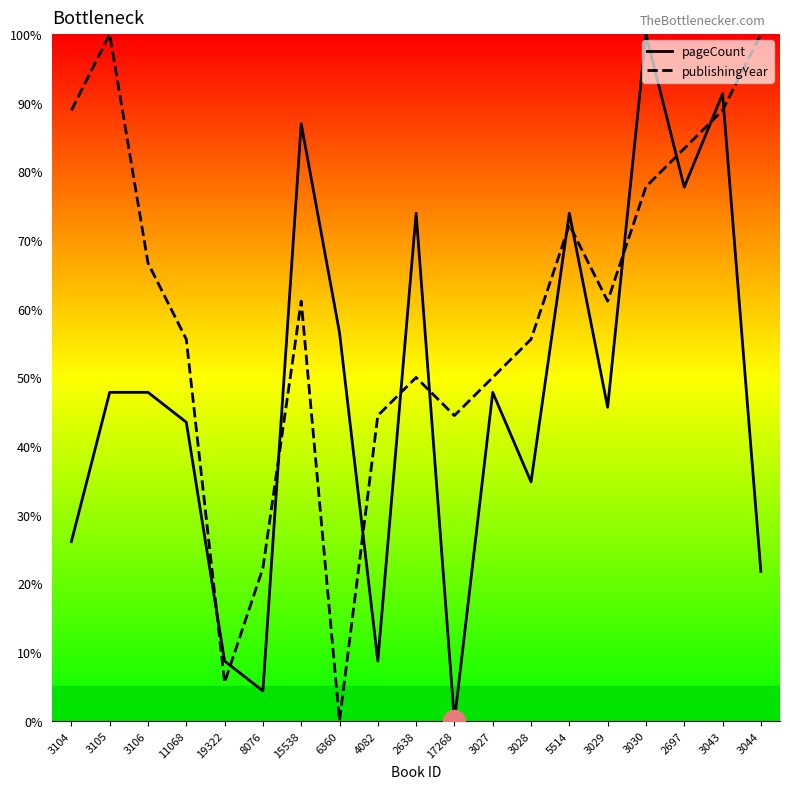

Reading right to left, what are all the values shown in this chart?

pageCount: 3044=21.7	3043=91.3	2697=77.7	3030=100.0	3029=45.7	5514=73.9	3028=34.8	3027=47.8	17268=0.0	2638=73.9	4082=8.7	6360=56.5	15538=87.0	8076=4.3	19322=8.7	11068=43.5	3106=47.8	3105=47.8	3104=26.1
publishingYear: 3044=100.0	3043=88.9	2697=83.3	3030=77.8	3029=61.1	5514=72.2	3028=55.6	3027=50.0	17268=44.4	2638=50.0	4082=44.4	6360=0.0	15538=61.1	8076=22.2	19322=5.6	11068=55.6	3106=66.7	3105=100.0	3104=88.9